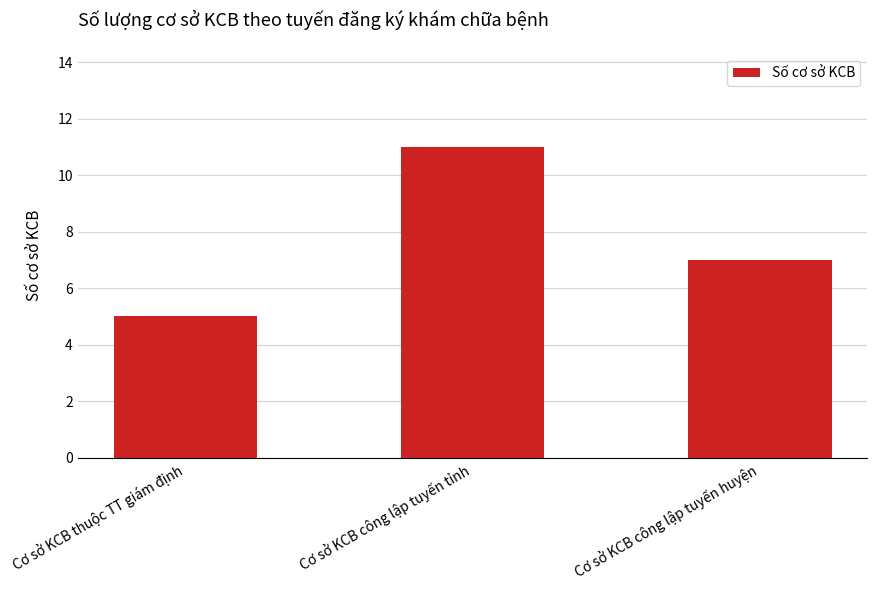

List the labels in order of value, smallest first.

Cơ sở KCB thuộc TT giám định, Cơ sở KCB công lập tuyến huyện, Cơ sở KCB công lập tuyến tỉnh